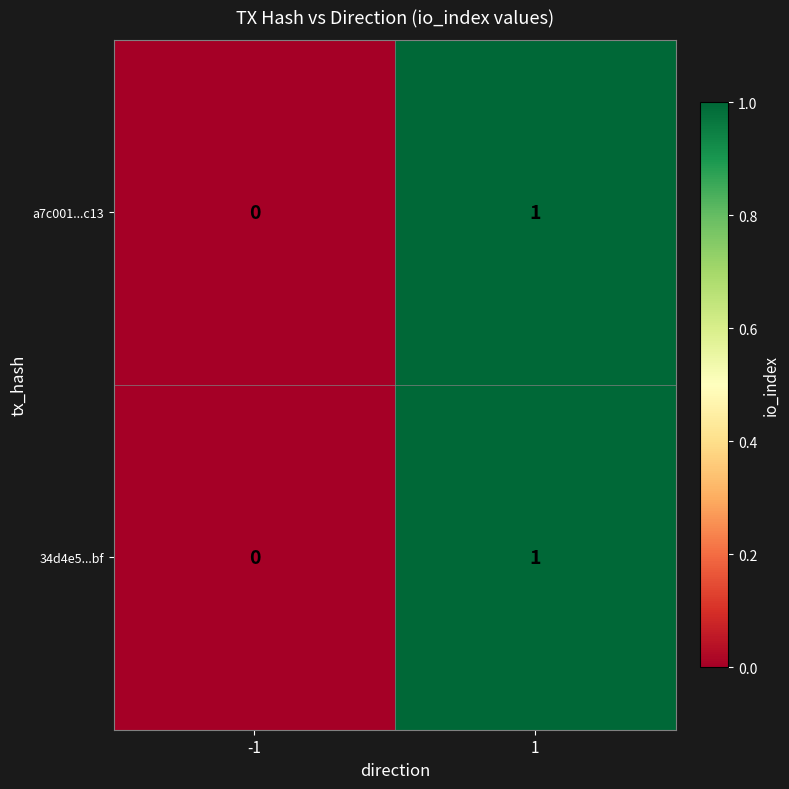

Rank the categories by a7c001...c13 value from lowest to highest.

-1, 1